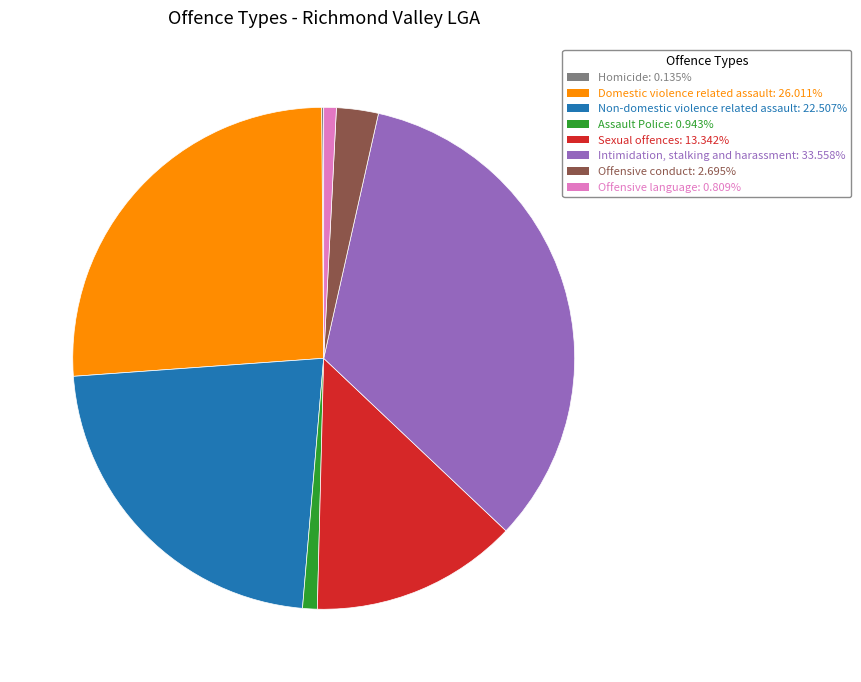

Approximately how many times larger is the value at Intimidation, stalking and harassment: 33.558% compared to Sexual offences: 13.342%?

2.5